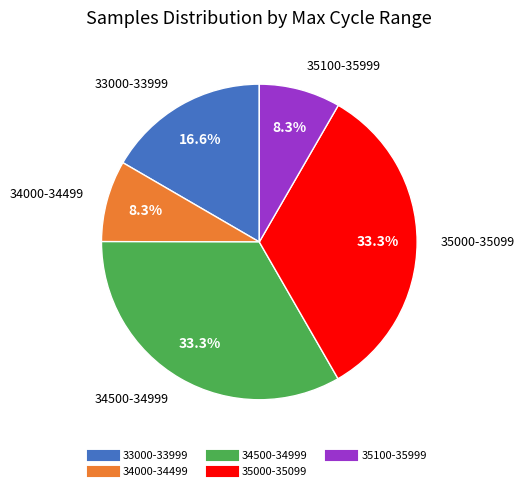

Is there any slice that represents more than half of the pie?

No